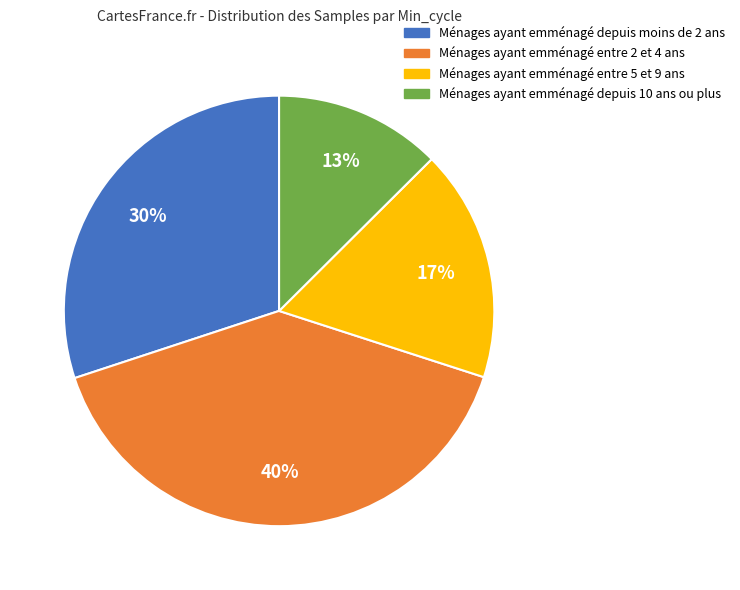

Is there any slice that represents more than half of the pie?

No